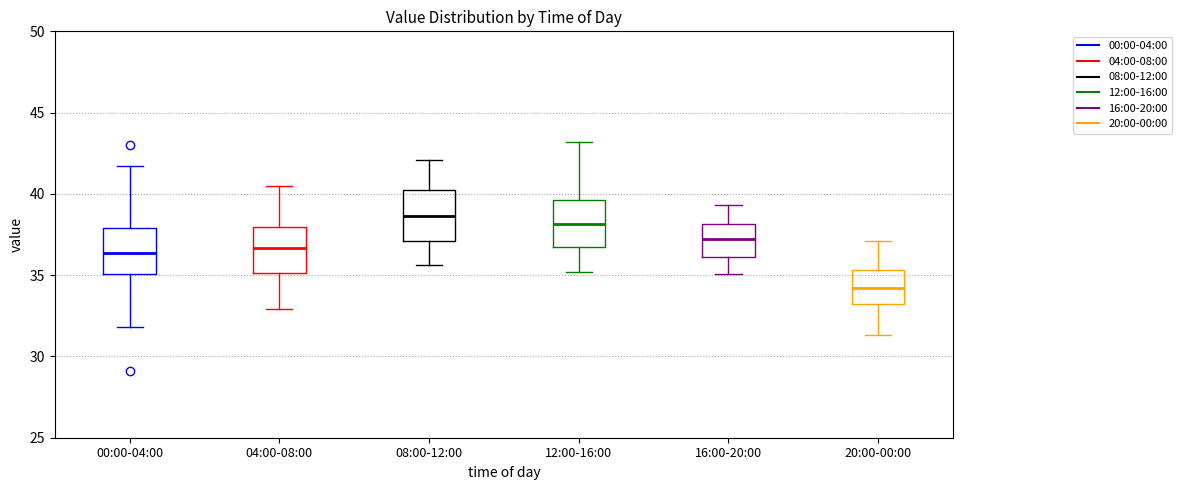

Reading left to right, read every box against the y-axis: the position of its median line, the range the box covers, and the ends of its whiskers. The values are not printed on the chart, so give them approximately, as read against the axis.

00:00-04:00: median 36.5, box 35.0 to 38.0, whiskers 32.0 to 41.5
04:00-08:00: median 36.5, box 35.0 to 38.0, whiskers 33.0 to 40.5
08:00-12:00: median 38.5, box 37.0 to 40.0, whiskers 35.5 to 42.0
12:00-16:00: median 38.0, box 37.0 to 39.5, whiskers 35.0 to 43.0
16:00-20:00: median 37.0, box 36.0 to 38.0, whiskers 35.0 to 39.5
20:00-00:00: median 34.0, box 33.5 to 35.5, whiskers 31.5 to 37.0